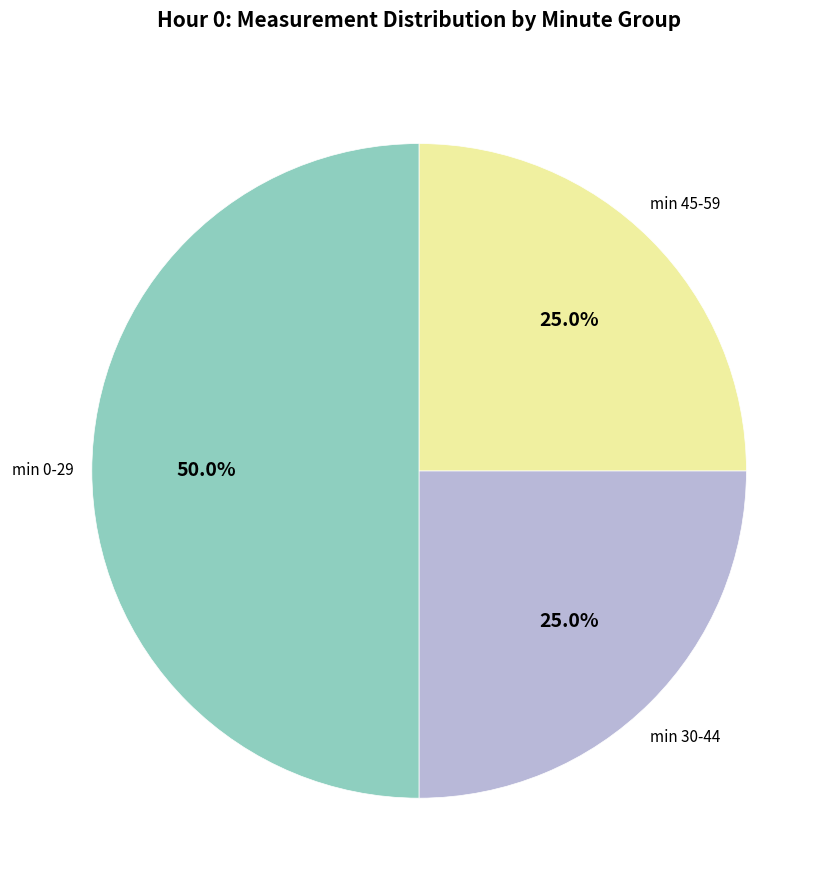

How many slices are in this pie chart?

3